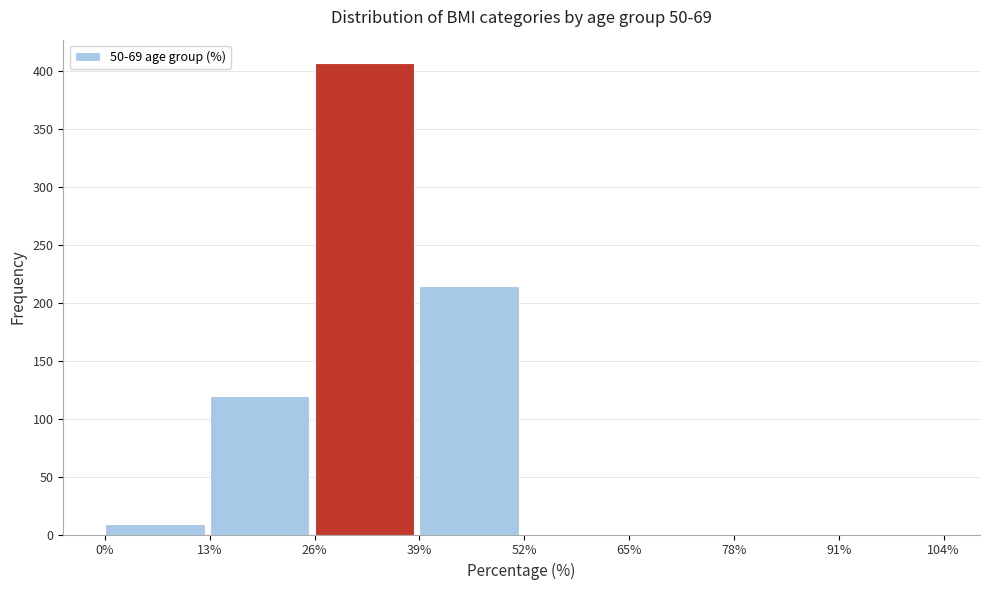

Reading left to right, extract all data points from this chart.

0%=8.8	13%=120.0	26%=407.0	39%=214.5	52%=0.0	65%=0.0	78%=0.0	91%=0.0